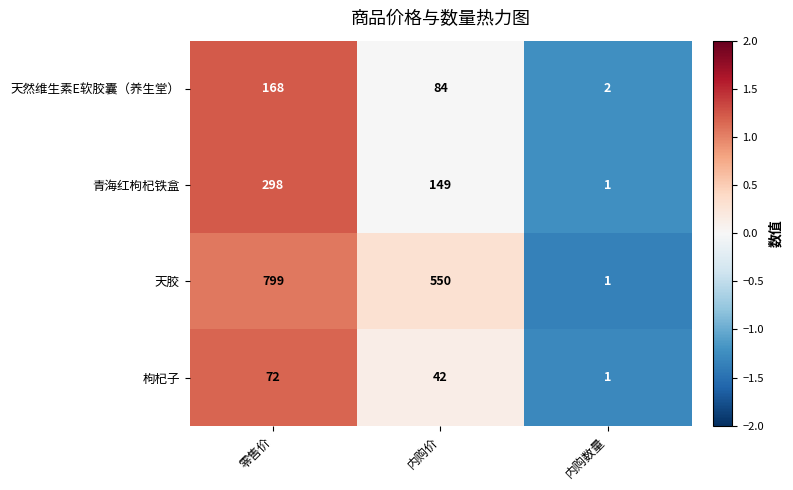

What is the greatest value displayed?

799